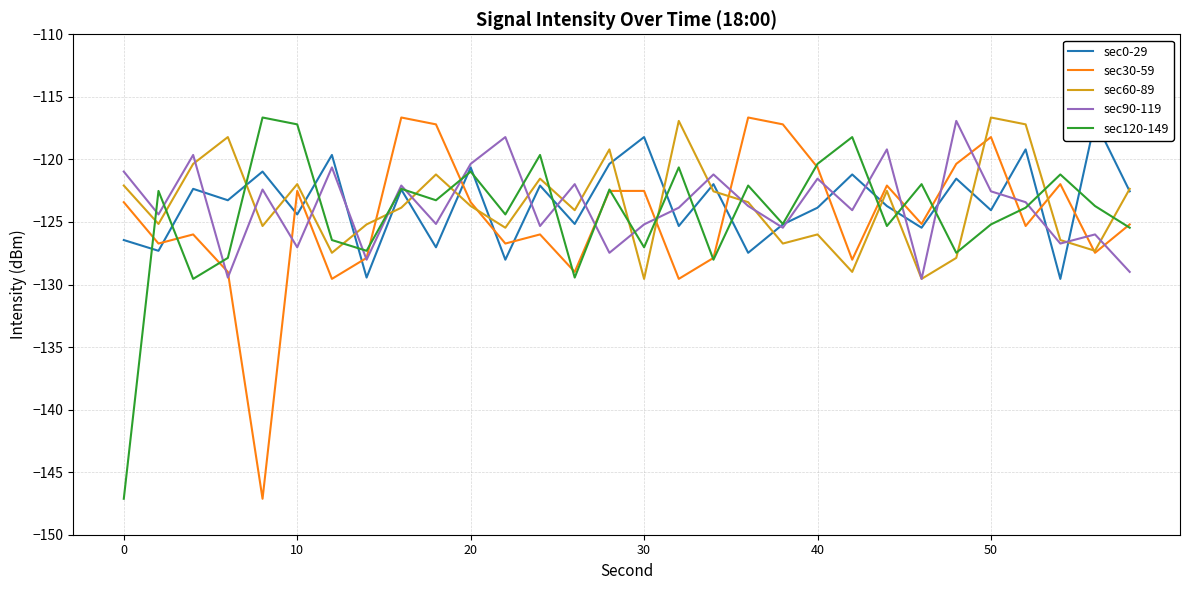

What is the lowest value of the sec60-89 series?

-129.6